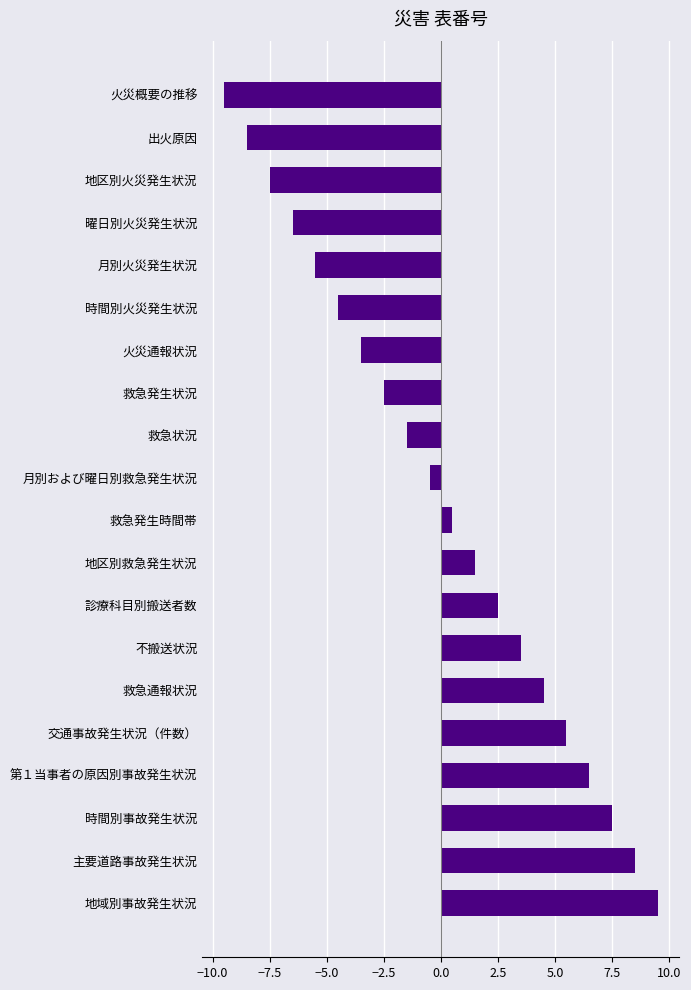

Rank the categories by value from highest to lowest.

地域別事故発生状況, 主要道路事故発生状況, 時間別事故発生状況, 第１当事者の原因別事故発生状況, 交通事故発生状況（件数）, 救急通報状況, 不搬送状況, 診療科目別搬送者数, 地区別救急発生状況, 救急発生時間帯, 月別および曜日別救急発生状況, 救急状況, 救急発生状況, 火災通報状況, 時間別火災発生状況, 月別火災発生状況, 曜日別火災発生状況, 地区別火災発生状況, 出火原因, 火災概要の推移